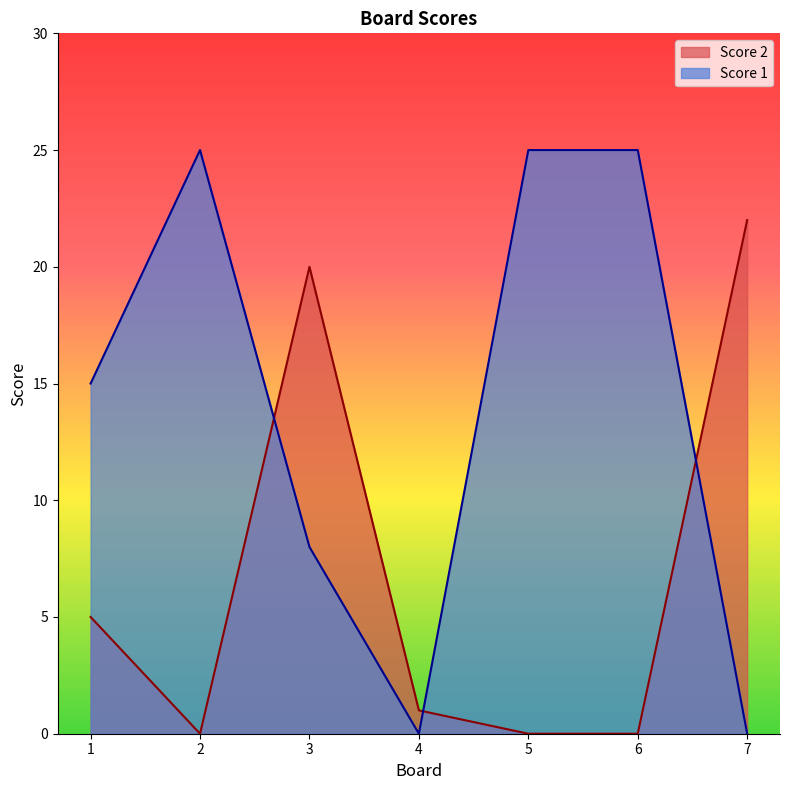

True or false: Score 1 has more than 0 points higher than both neighbors.

True